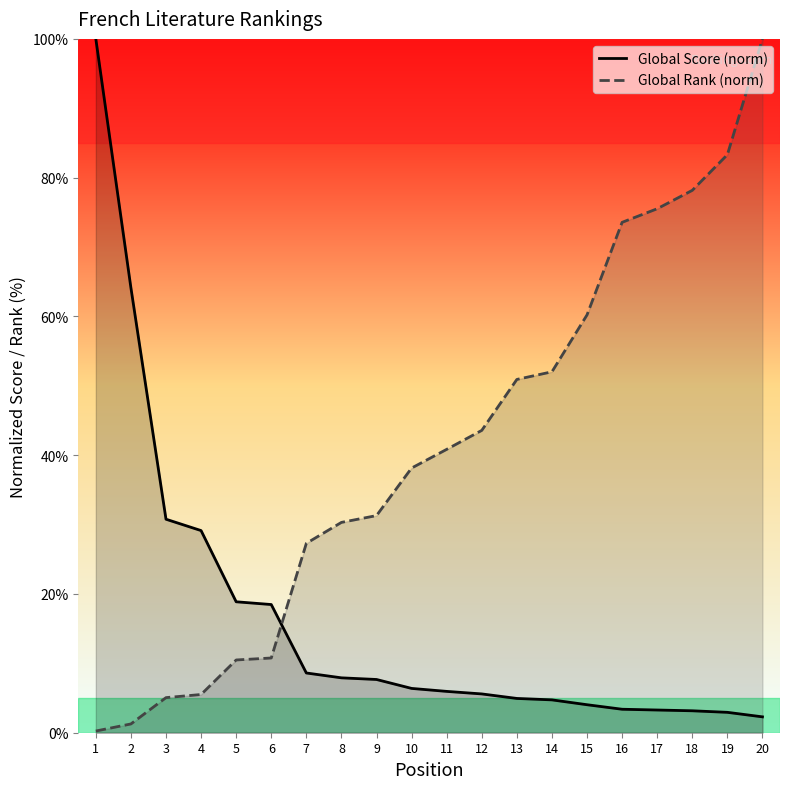

Is the value of Global Score (norm) at 18 greater than the value of Global Rank (norm) at 10?

No